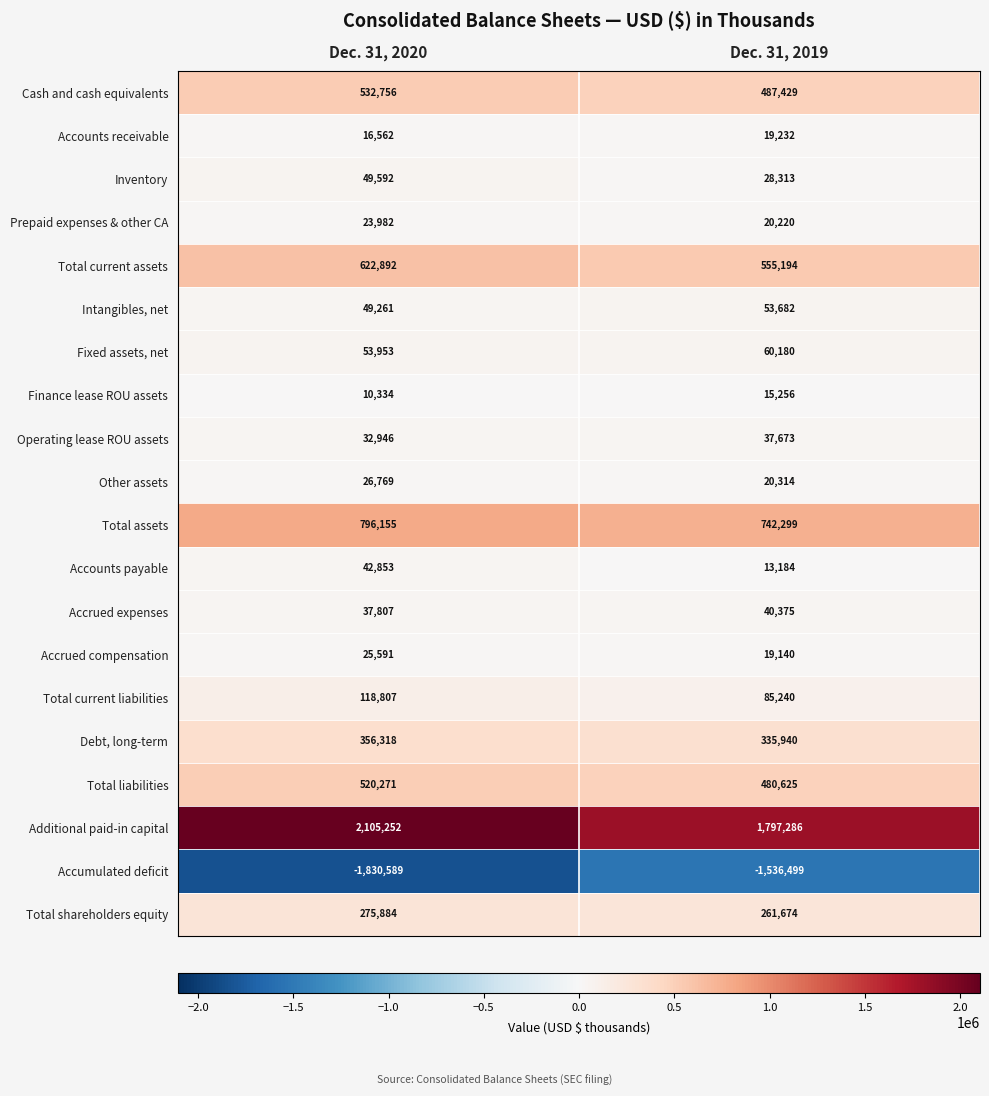

What is the average value of the Accrued compensation series?

22366